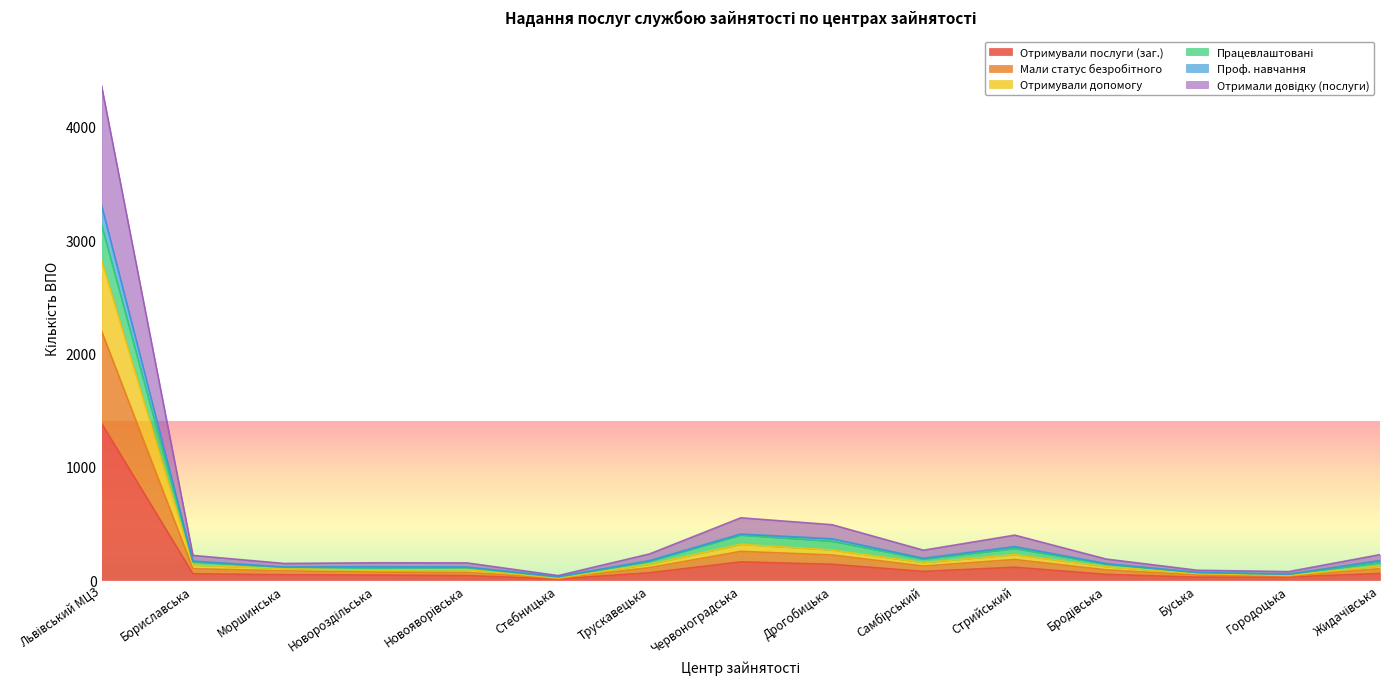

What are all the series names shown in the legend?

Отримували послуги (заг.), Мали статус безробітного, Отримували допомогу, Працевлаштовані, Проф. навчання, Отримали довідку (послуги)